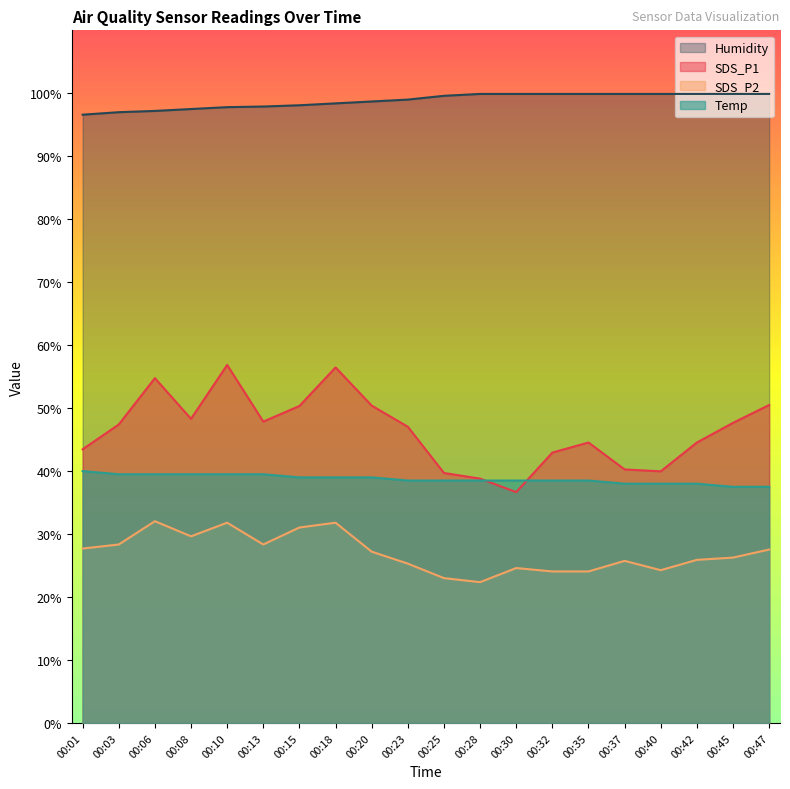

How many lines are shown in the chart?

4